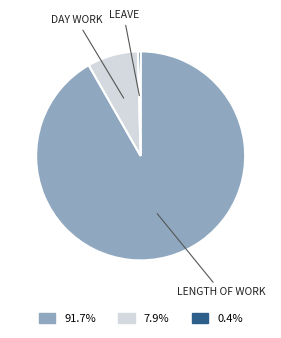

Which has a higher value, LEAVE or DAY WORK?

DAY WORK